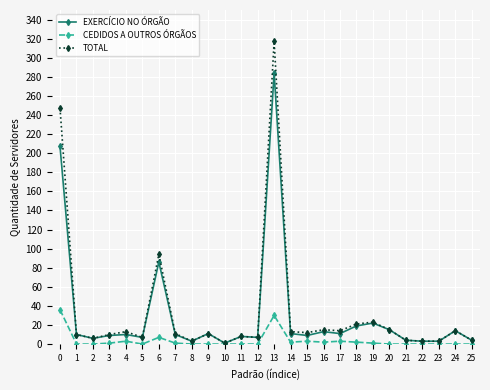

How many lines are shown in the chart?

3